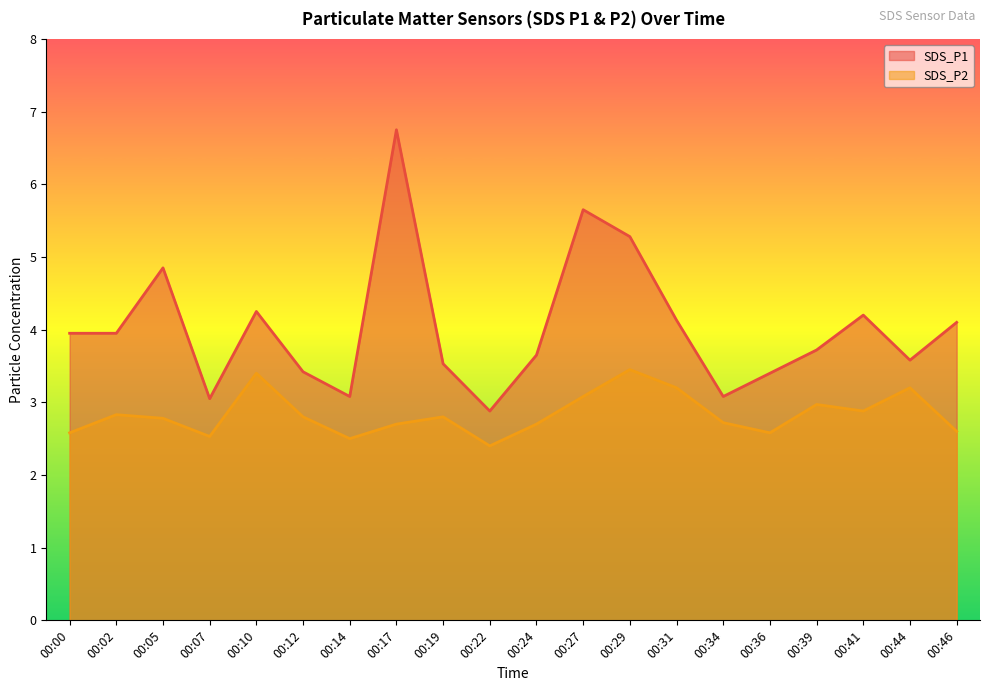

True or false: SDS_P2 and SDS_P1 intersect in this chart.

False